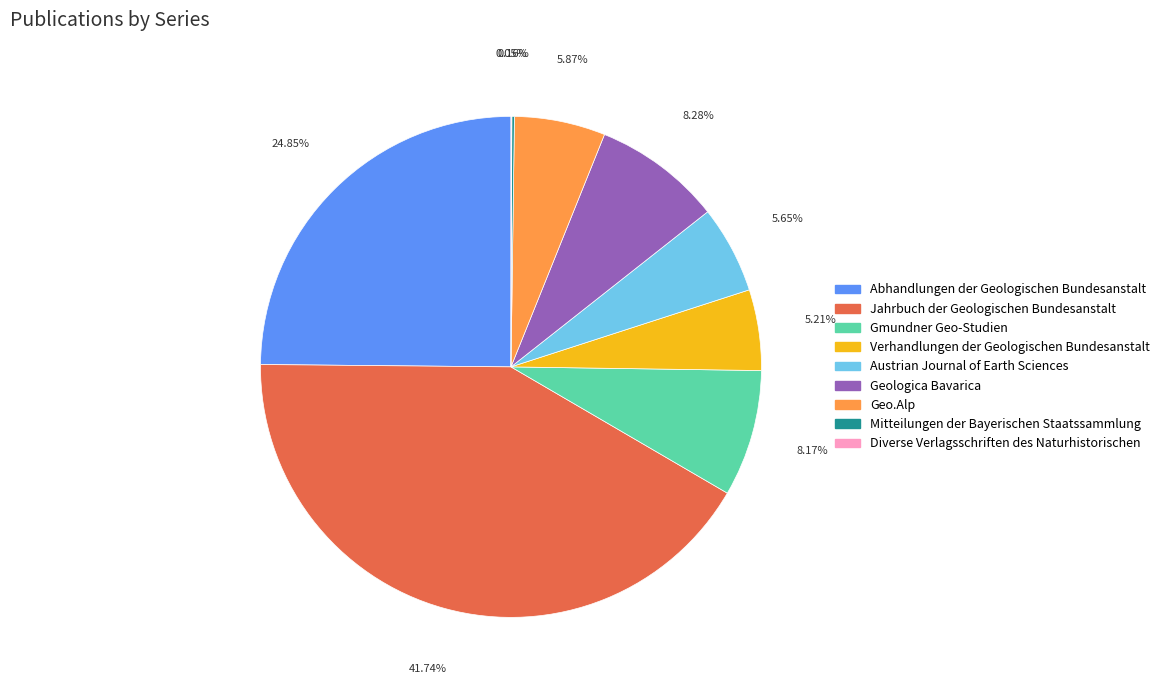

Combined, do Geologica Bavarica and Austrian Journal of Earth Sciences account for over 50%?

No